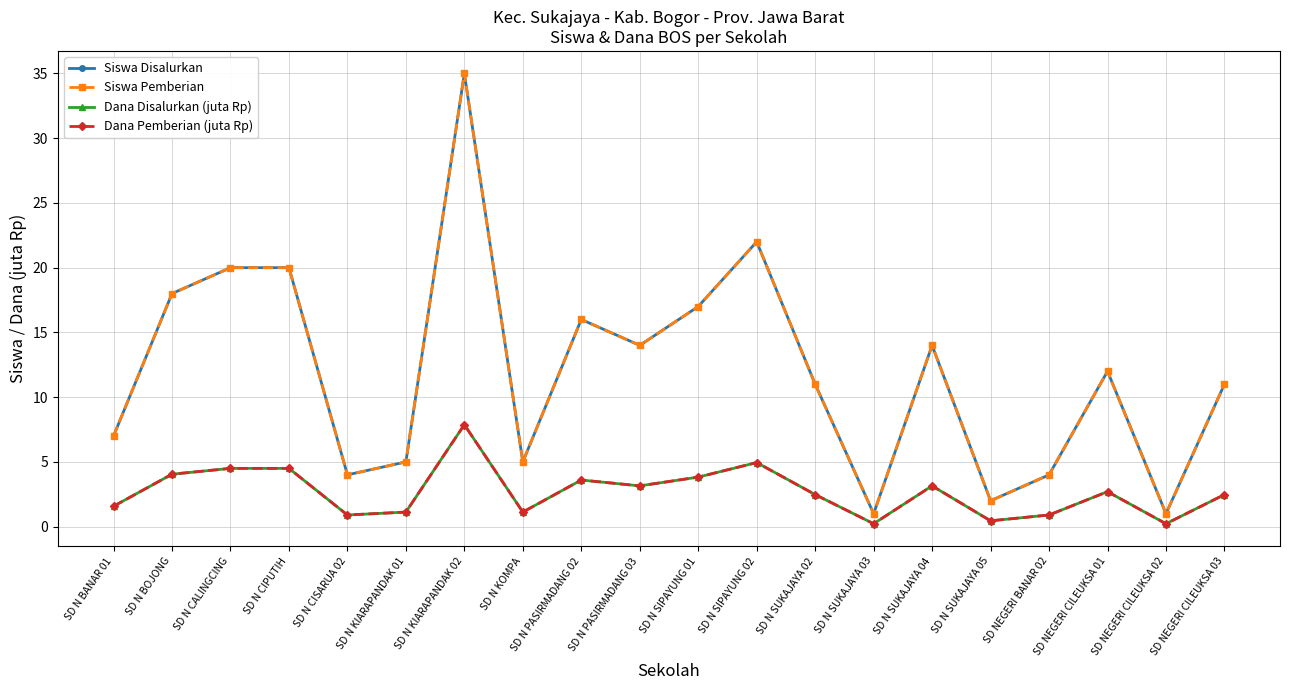

What is the label of the 11th point from the left?

SD N SIPAYUNG 01